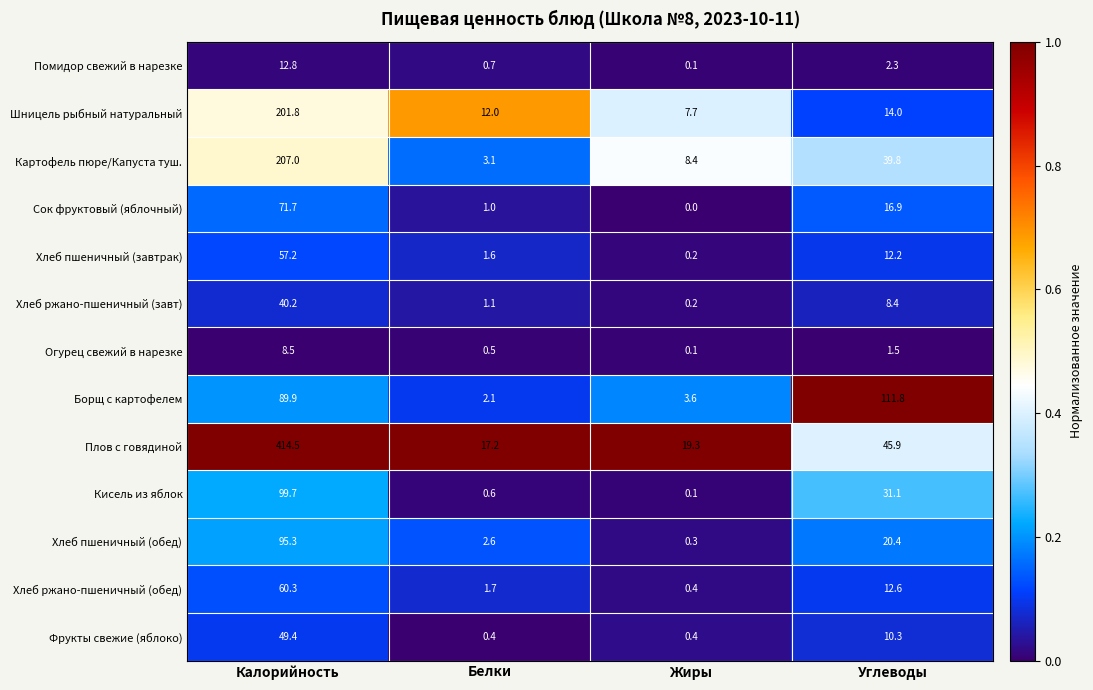

Count the number of data series in this chart.

13